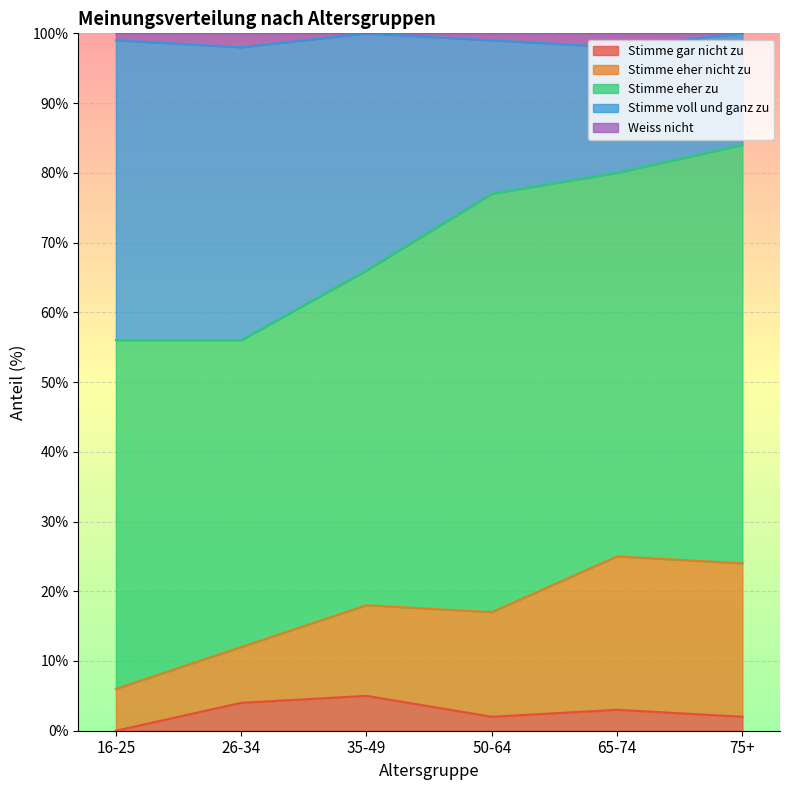

What is the label of the 4th point from the right?

35-49